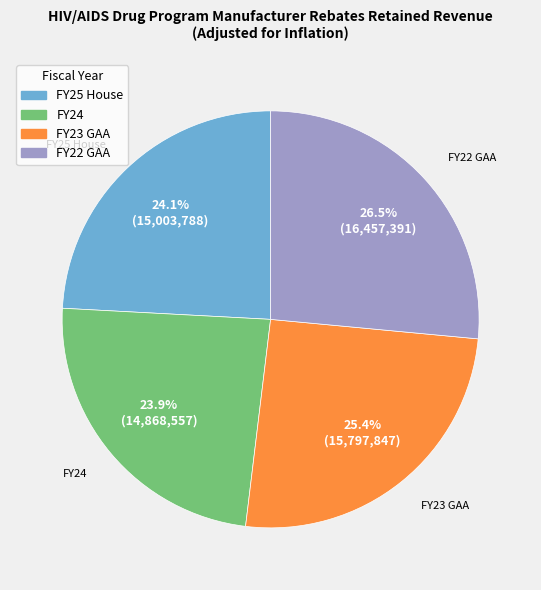

Does any single category account for the majority?

No